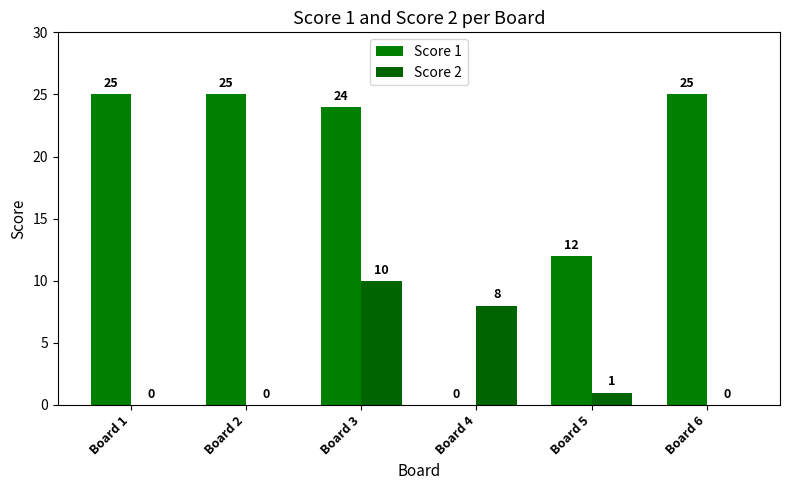

Reading left to right, what are all the values shown in this chart?

Score 1: 25	25	24	0	12	25
Score 2: 0	0	10	8	1	0